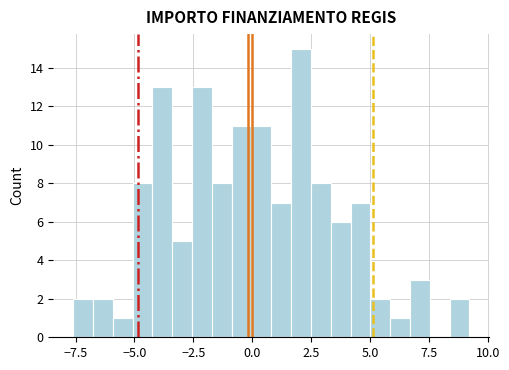

Around what value on the x-axis is the tallest bar? Give the approximate position of its centre, as read against the axis.

2.0